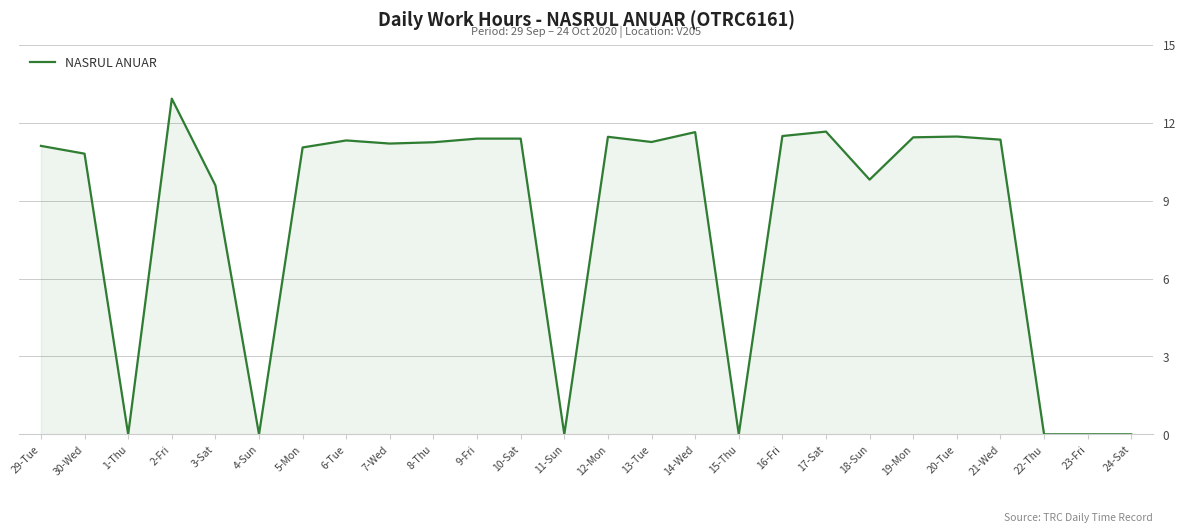

What is the difference between the values at 18-Sun and 20-Tue?

1.7